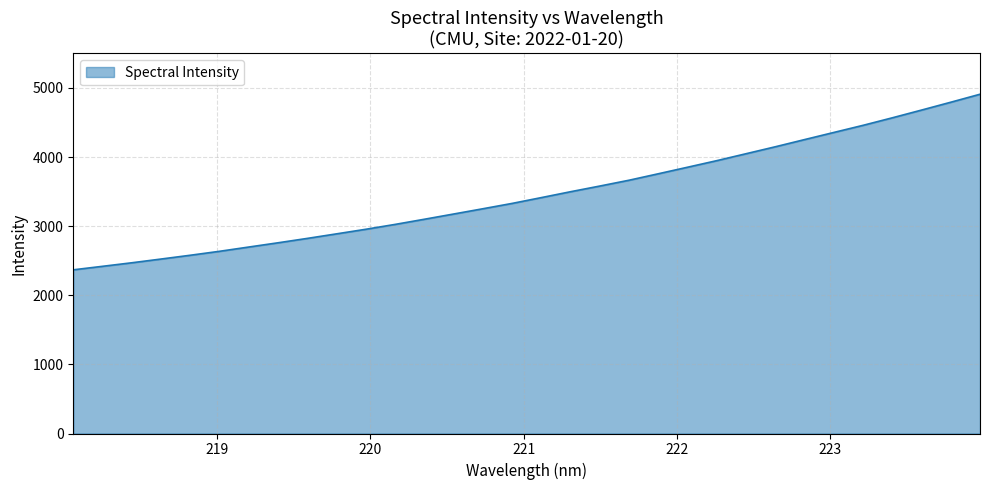

What is the difference between the maximum and minimum values?

2540.5